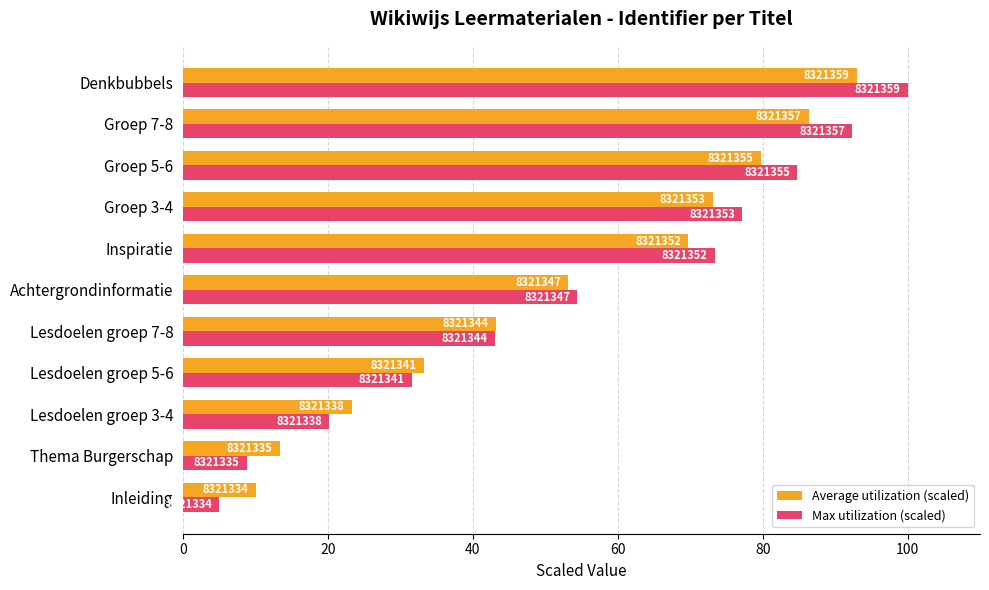

Reading left to right, transcribe all the data shown in this chart.

Average utilization (scaled): 10.0	13.3	23.3	33.2	43.2	53.2	69.8	73.1	79.7	86.4	93.0
Max utilization (scaled): 5.0	8.8	20.2	31.6	43.0	54.4	73.4	77.2	84.8	92.4	100.0